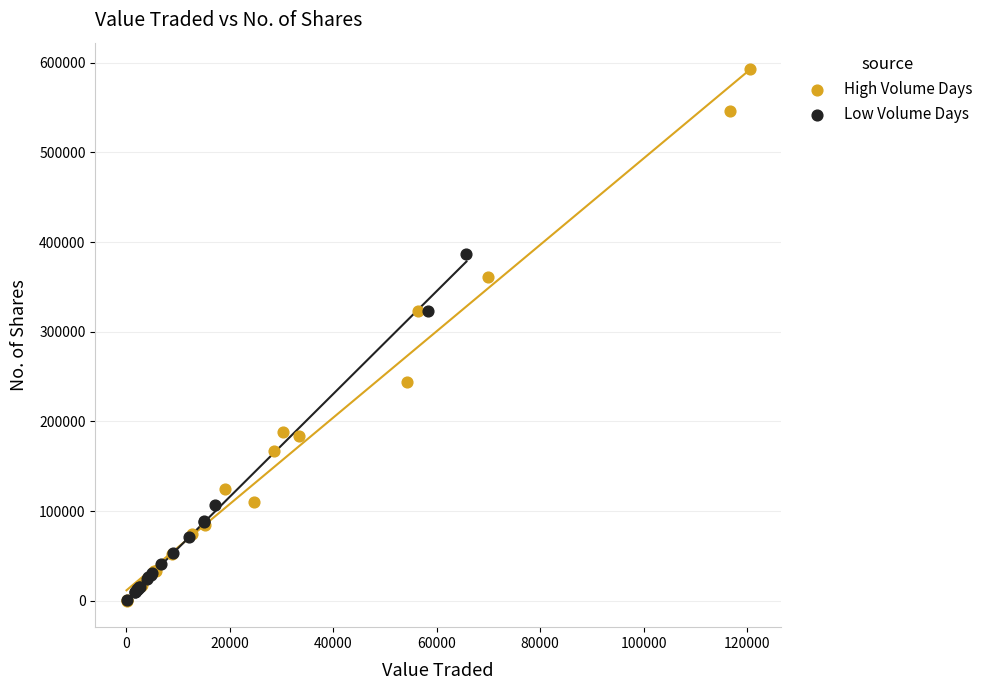

Which series has the largest Y range (max minus min)?

High Volume Days